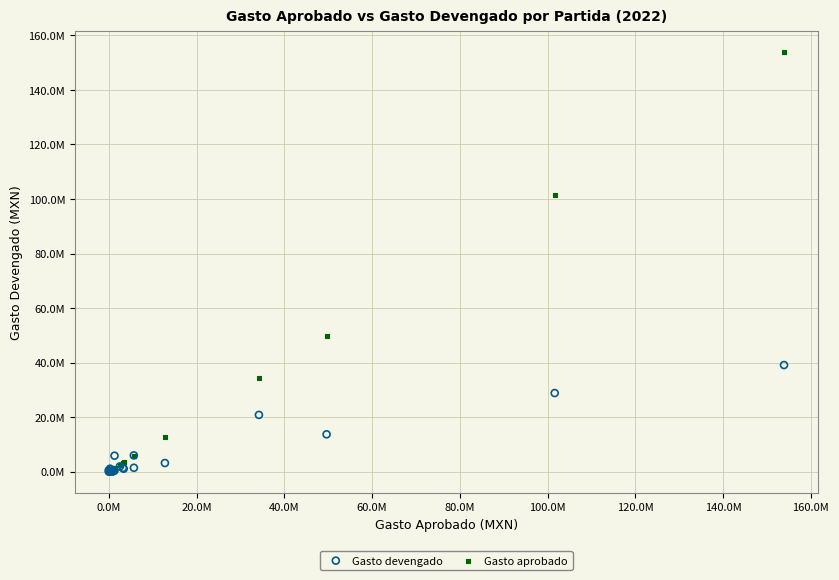

Which series has the largest Y range (max minus min)?

Gasto aprobado